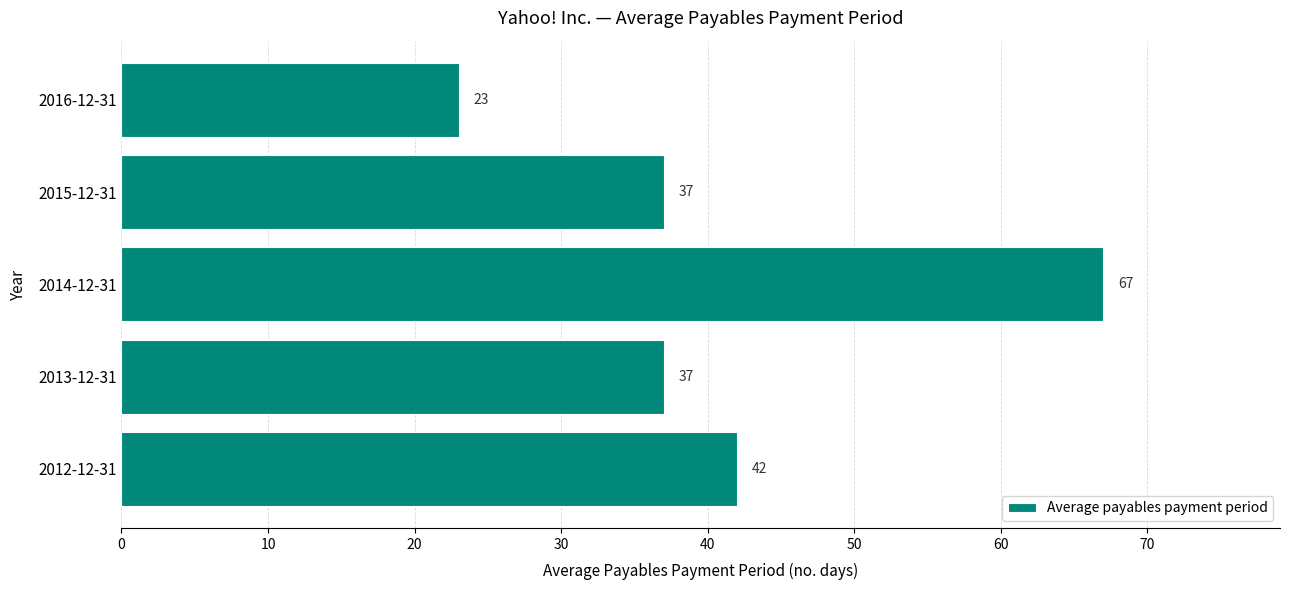

Read the value at 2013-12-31, to the nearest 10.

40